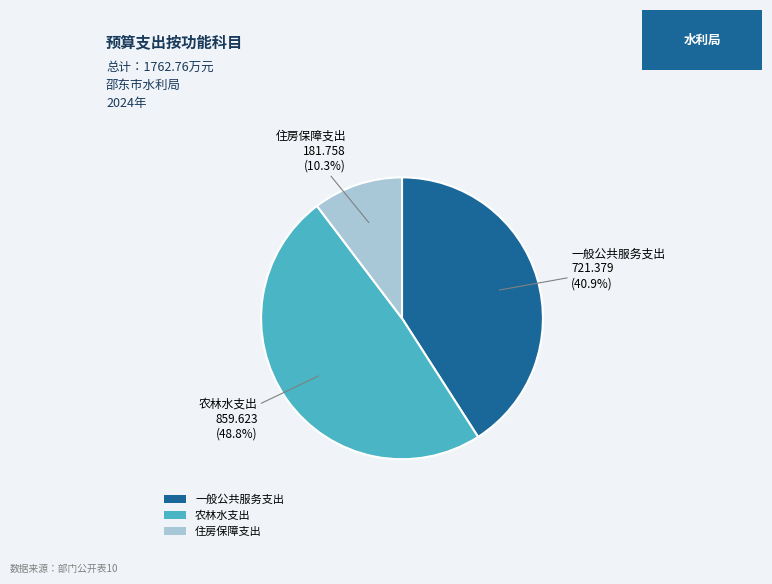

The 住房保障支出 slice represents 1% of the pie. True or false?

False